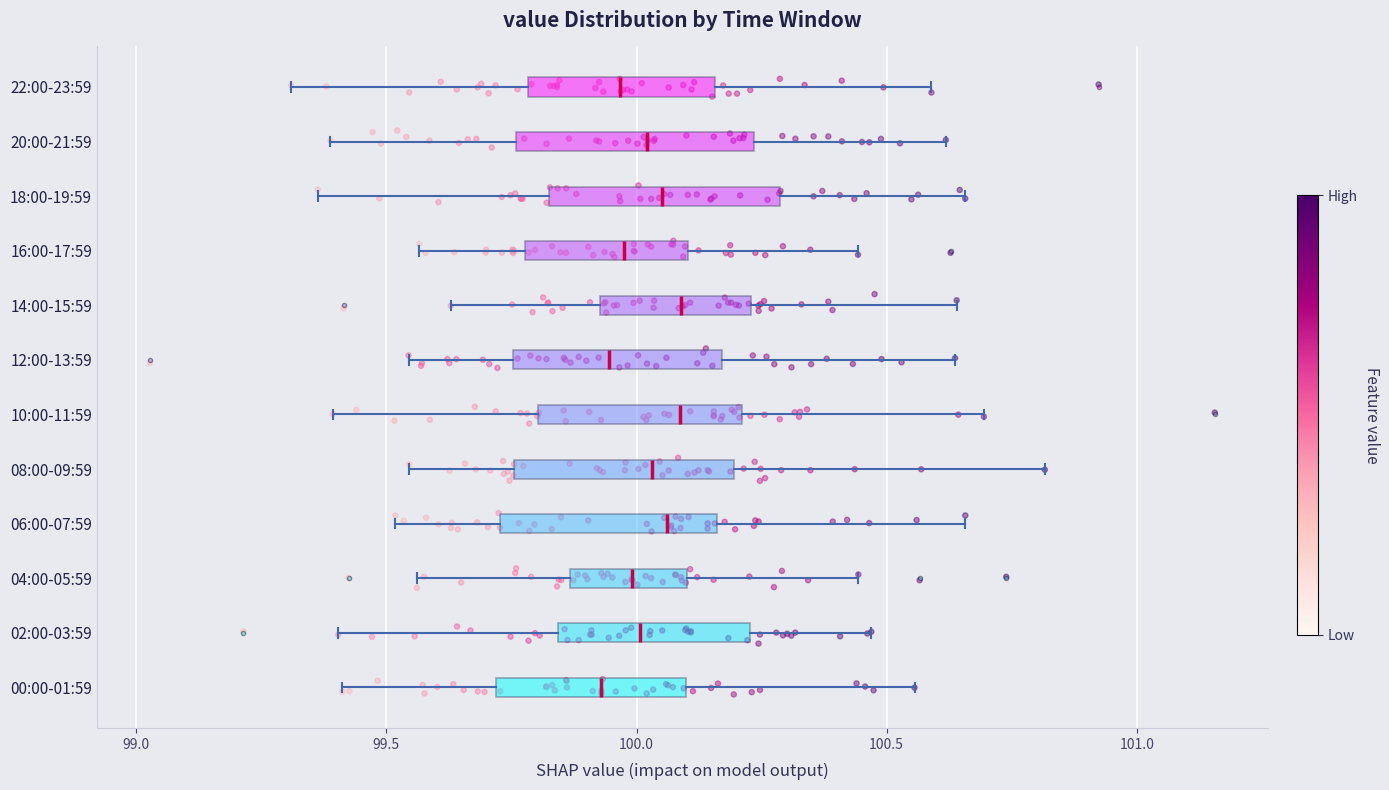

Where does the left whisker of the box for 06:00-07:59 end on the x-axis? The values are not printed on the chart, so give them approximately, as read against the axis.

99.50